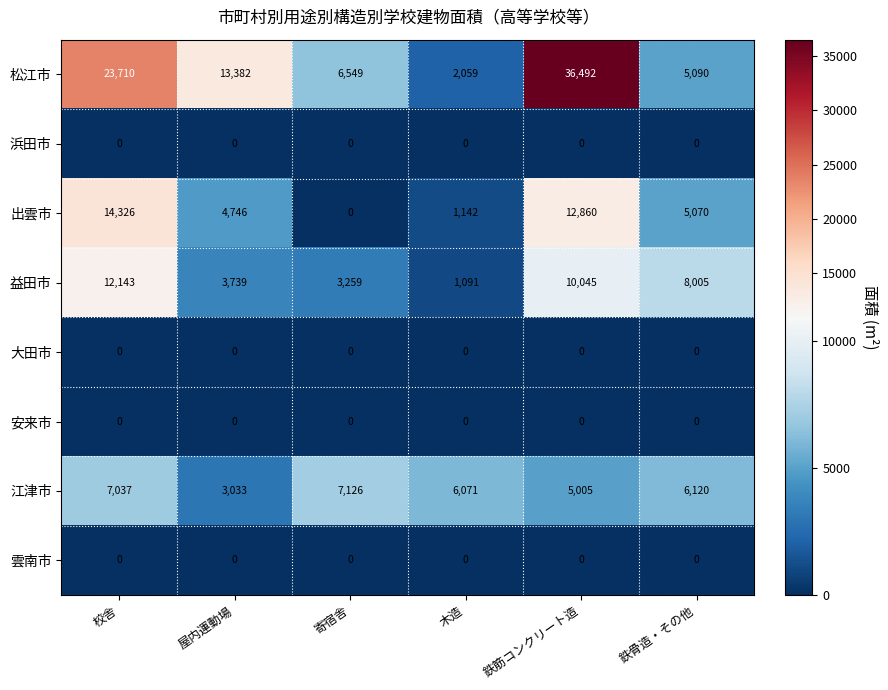

At which label does 松江市 reach its minimum?

木造